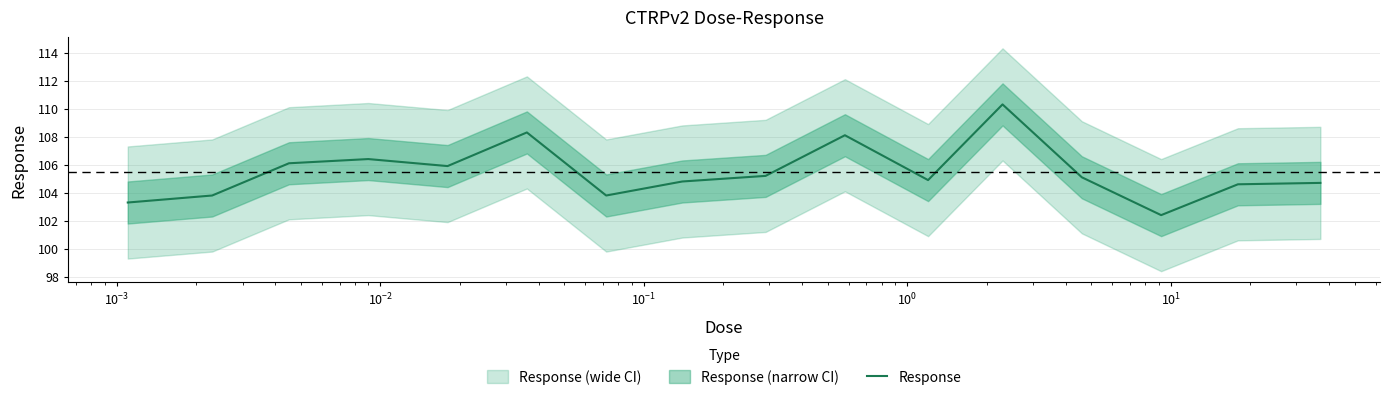

How many interior local peaks (higher than both neighbors) does the data have?

4